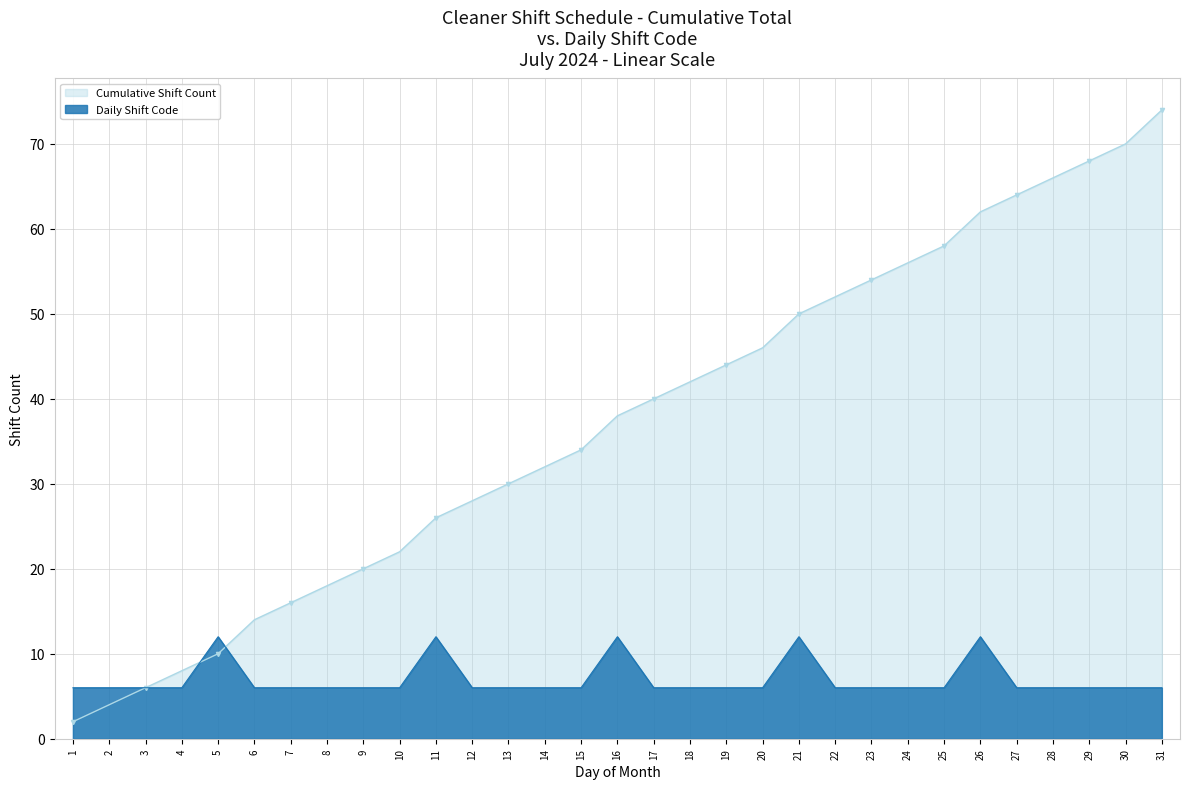

How many data points in Daily Shift Code are above 6?

5